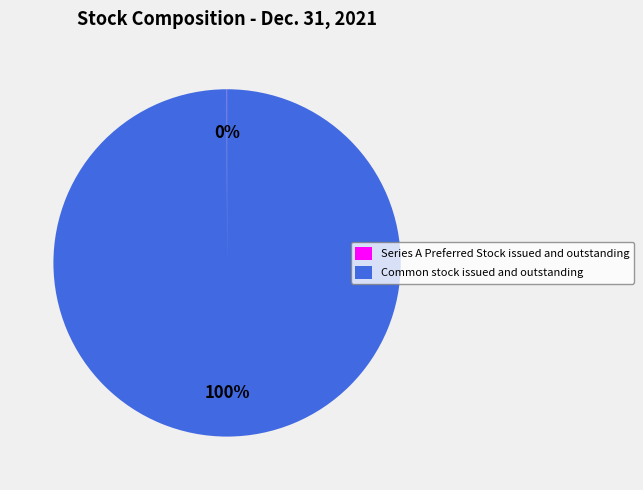

To the nearest percent, what portion does Common stock issued and outstanding represent?

100%